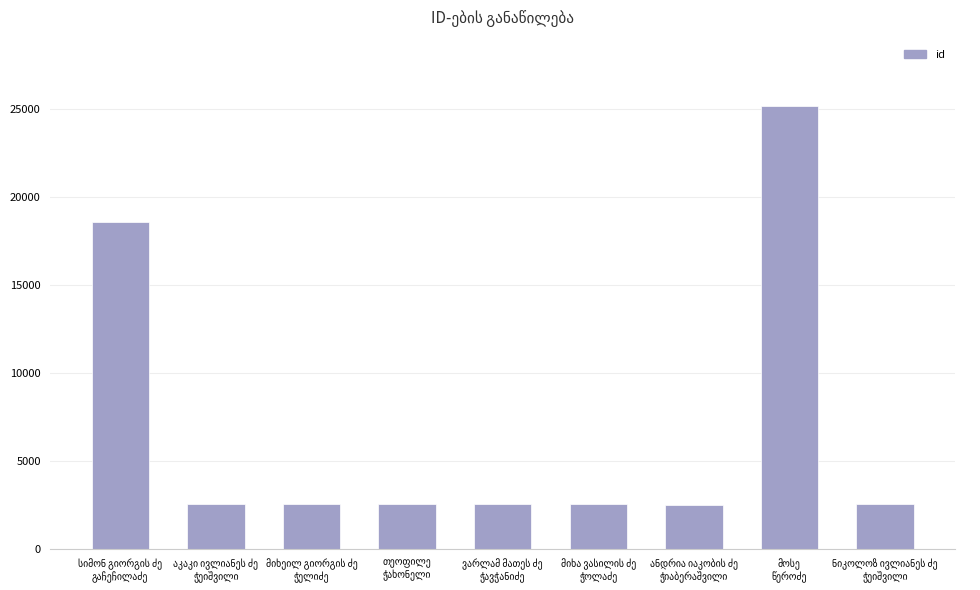

What is the difference between the maximum and minimum values?

22651